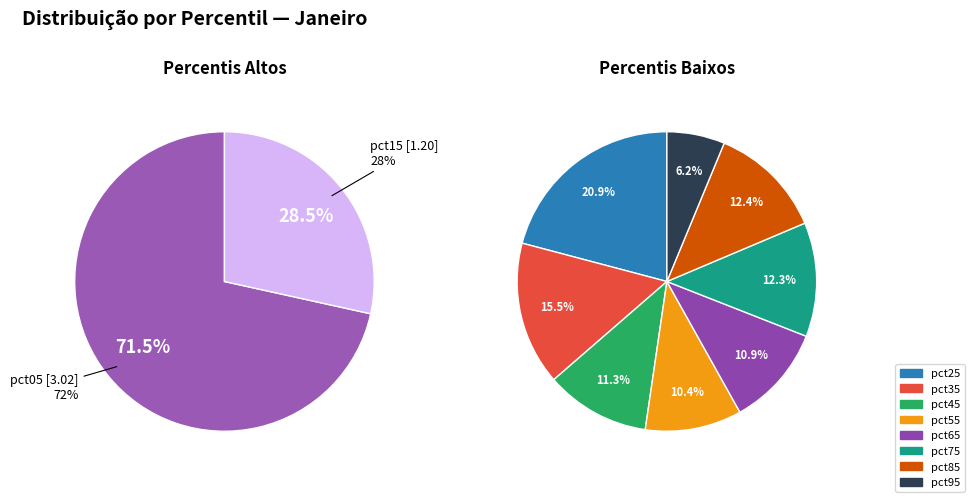

Does any single category account for the majority?

No